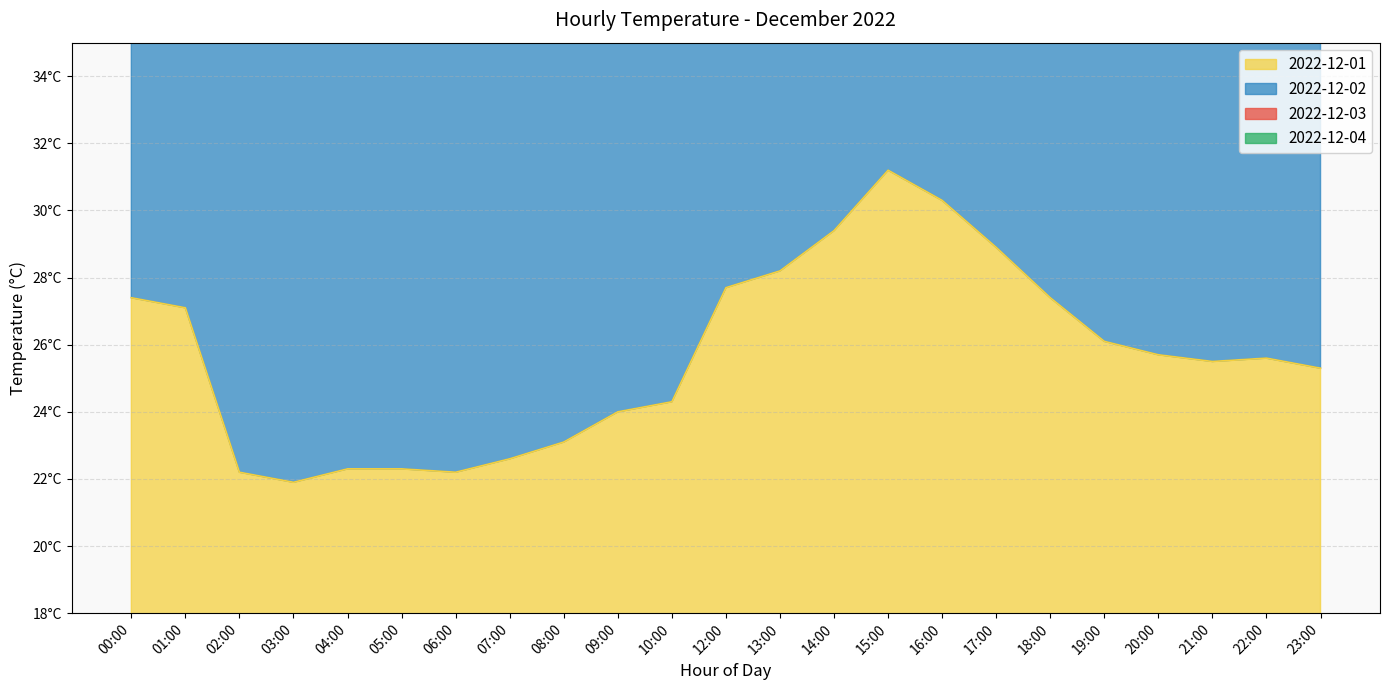

In 2022-12-01, how many points are lower than both neighbors (excluding endpoints)?

3